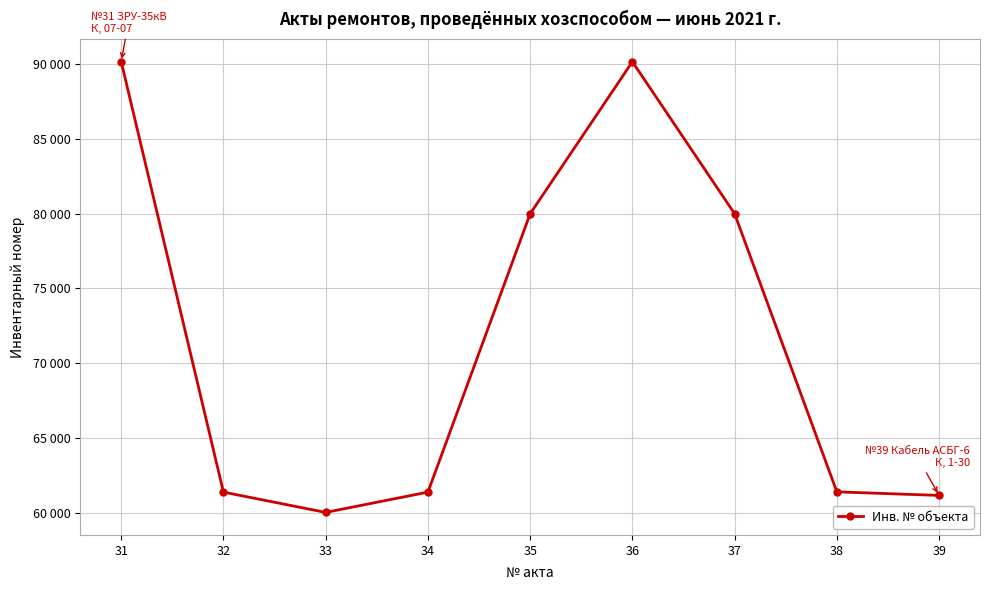

Reading left to right, list all the values displayed in this chart.

90190	61366	60008	61366	80002	90181	80002	61384	61145